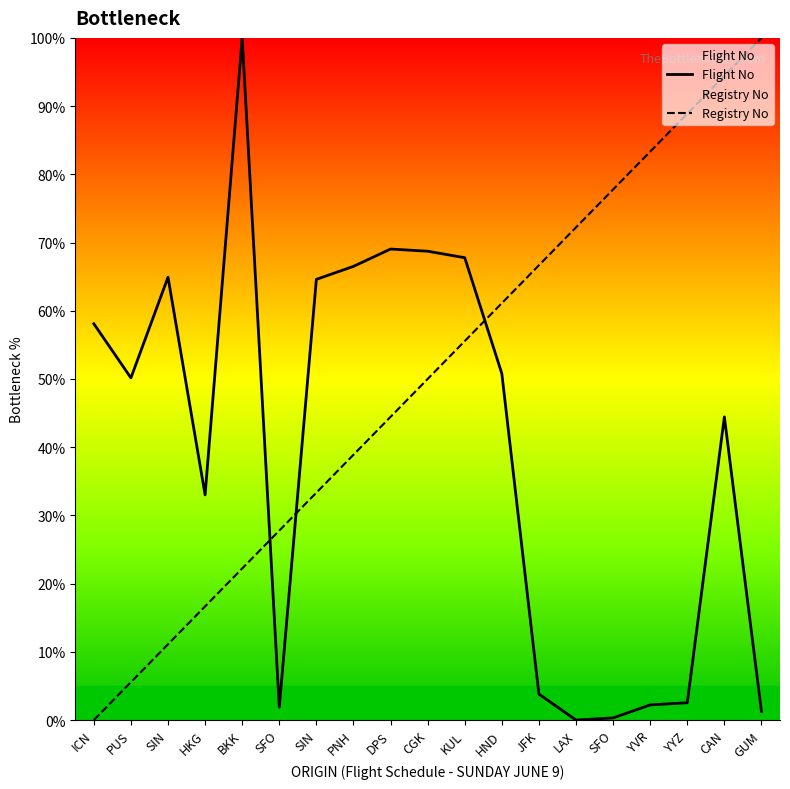

Which series changed the most between CGK and YYZ?

Flight No